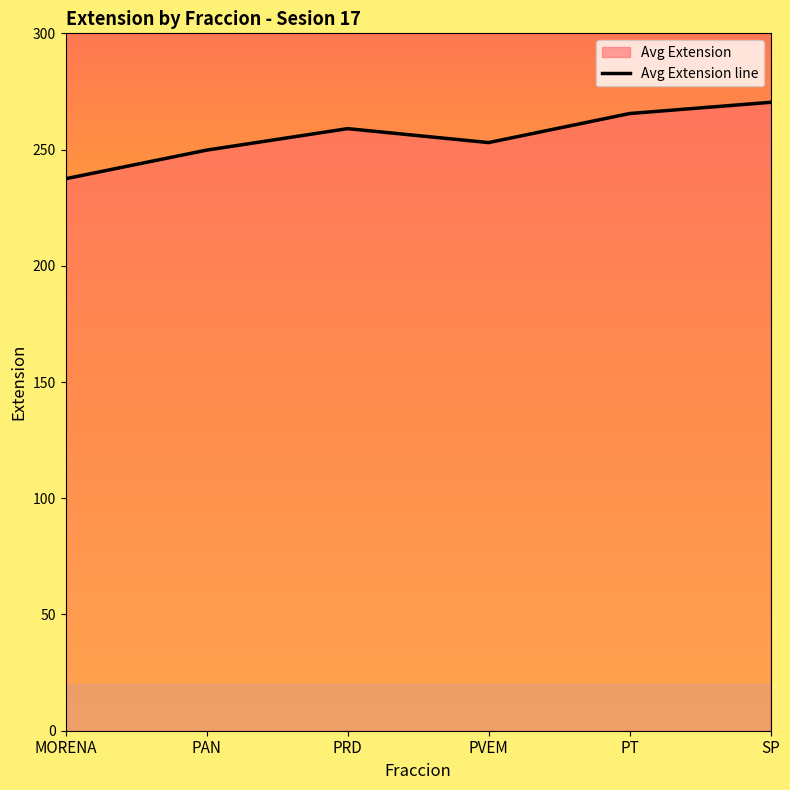

What is the label of the 3rd point from the left?

PRD